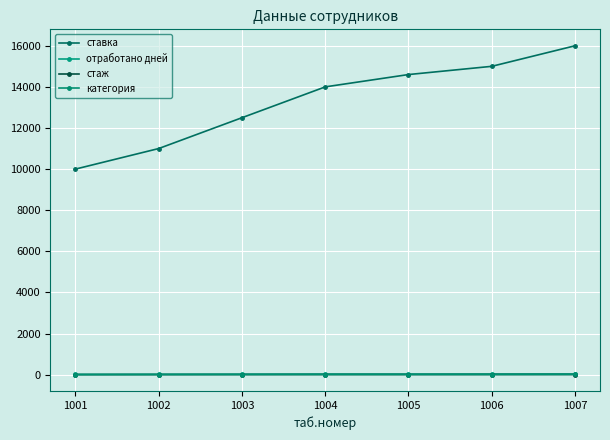

Reading left to right, transcribe all the data shown in this chart.

ставка: 10000	11000	12500	14000	14600	15000	16000
отработано дней: 9	15	20	25	25	28	29
стаж: 1	2	2	3	3	4	5
категория: 1	2	3	4	4	4	6